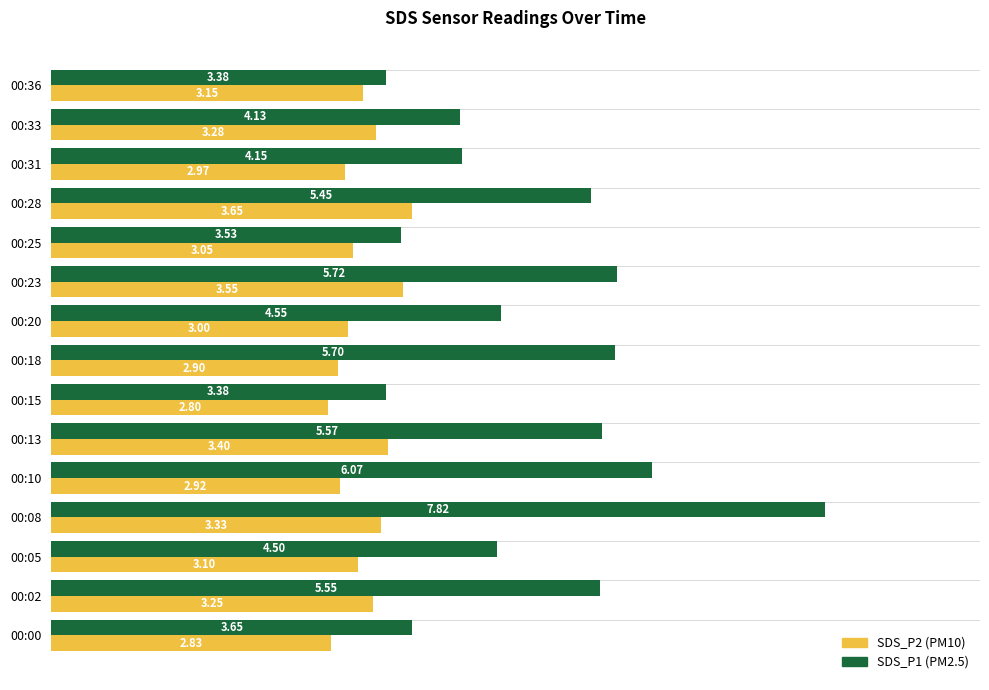

What is the difference between the highest and lowest values at 00:00?

0.8